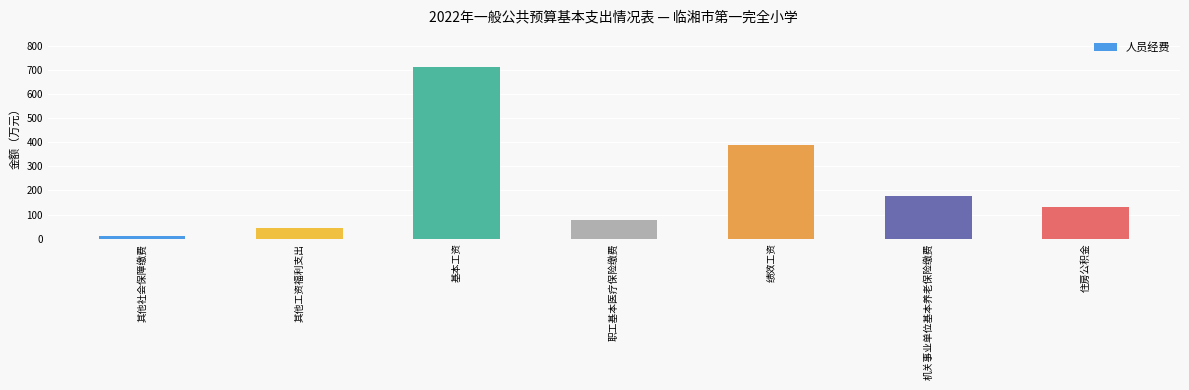

Does the chart contain any negative values?

No